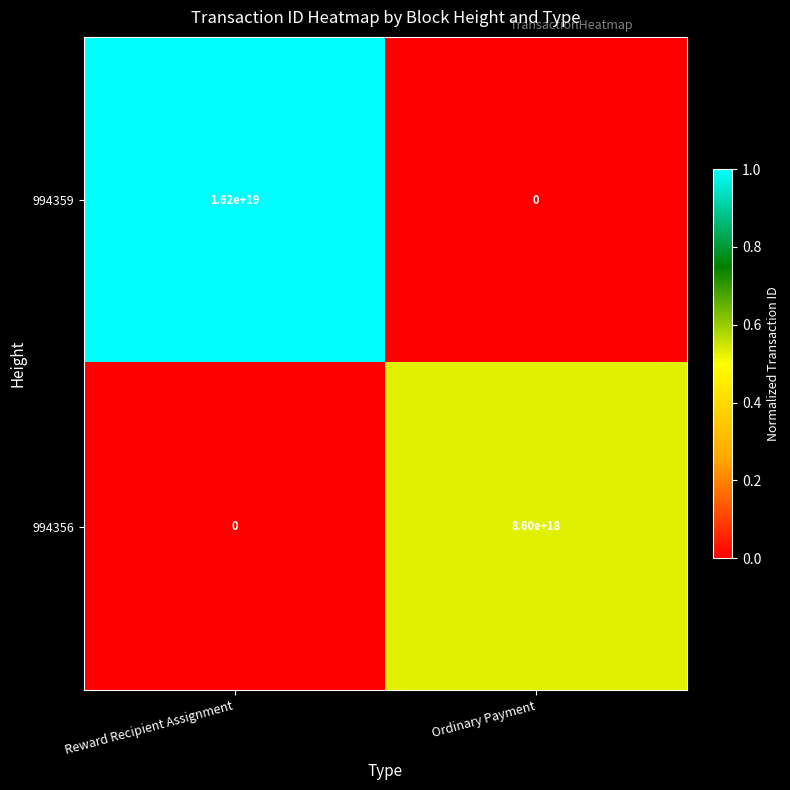

Count the number of categories in the chart.

2